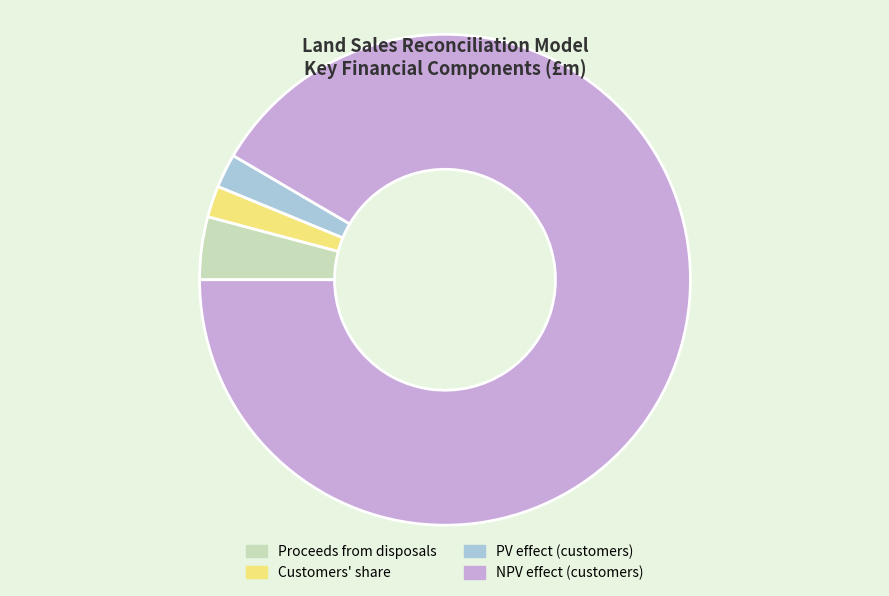

Count the number of slices in the pie.

4